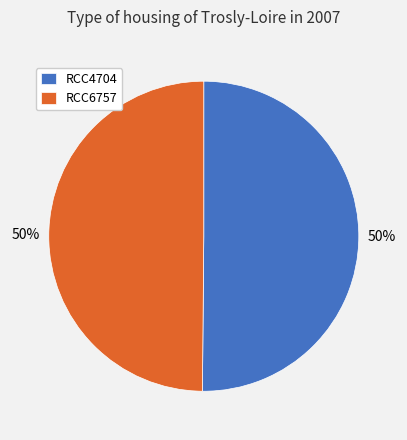

How many segments does this pie chart have?

2